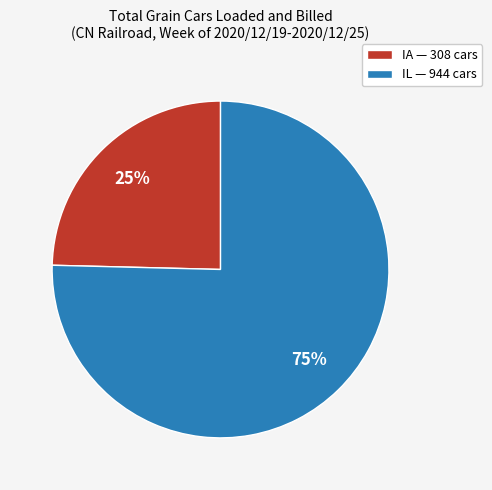

Which category has the smallest portion of the pie?

IA